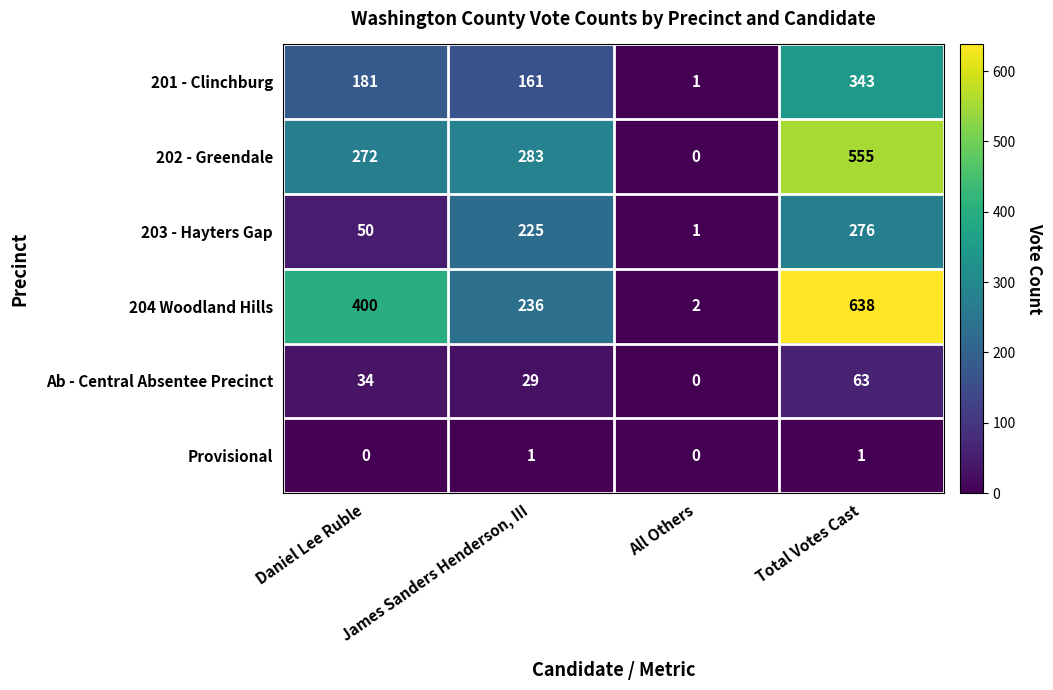

Is the value of 204 Woodland Hills at All Others greater than the value of 202 - Greendale at James Sanders Henderson, III?

No